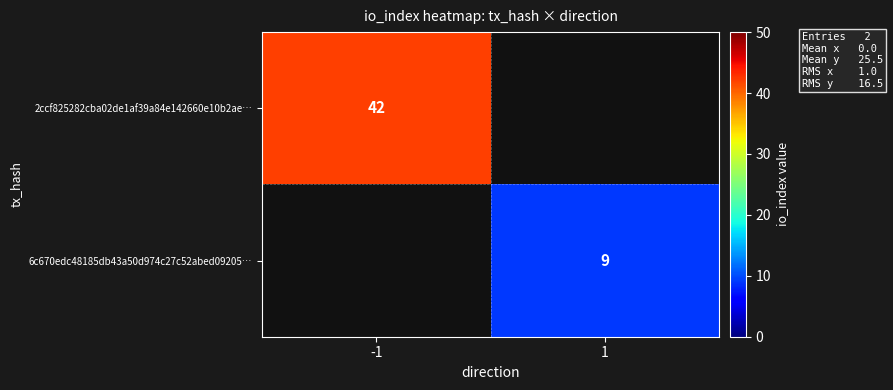

The value of 2ccf825282cba02de1af39a84e142660e10b2ae… at -1 is 66. True or false?

False